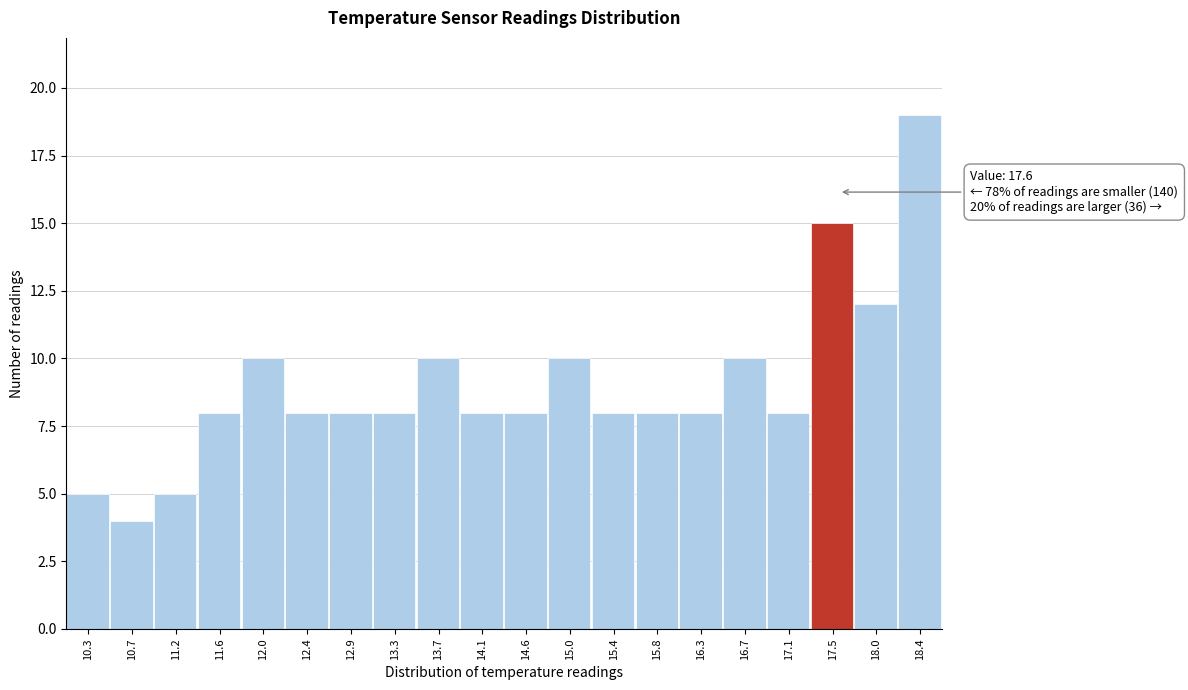

Over which range of the x-axis is the bar tallest?

18.175 to 18.600